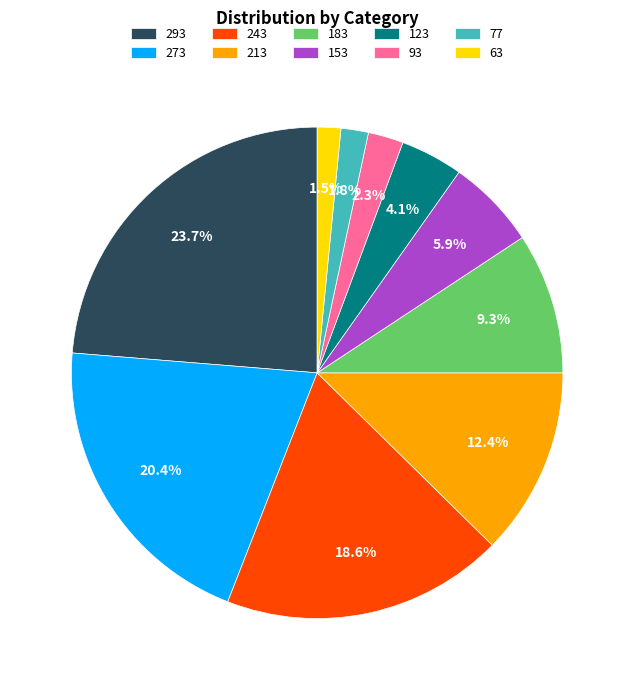

What percentage is NOT represented by 77?

98.2%